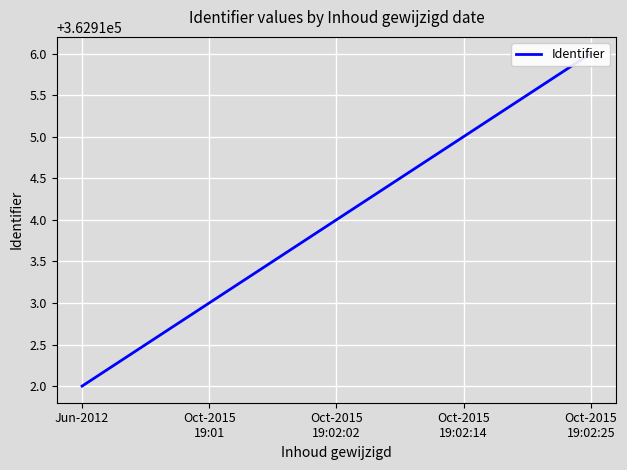

At which label does the data first exceed 362914?

Oct-2015
19:02:14